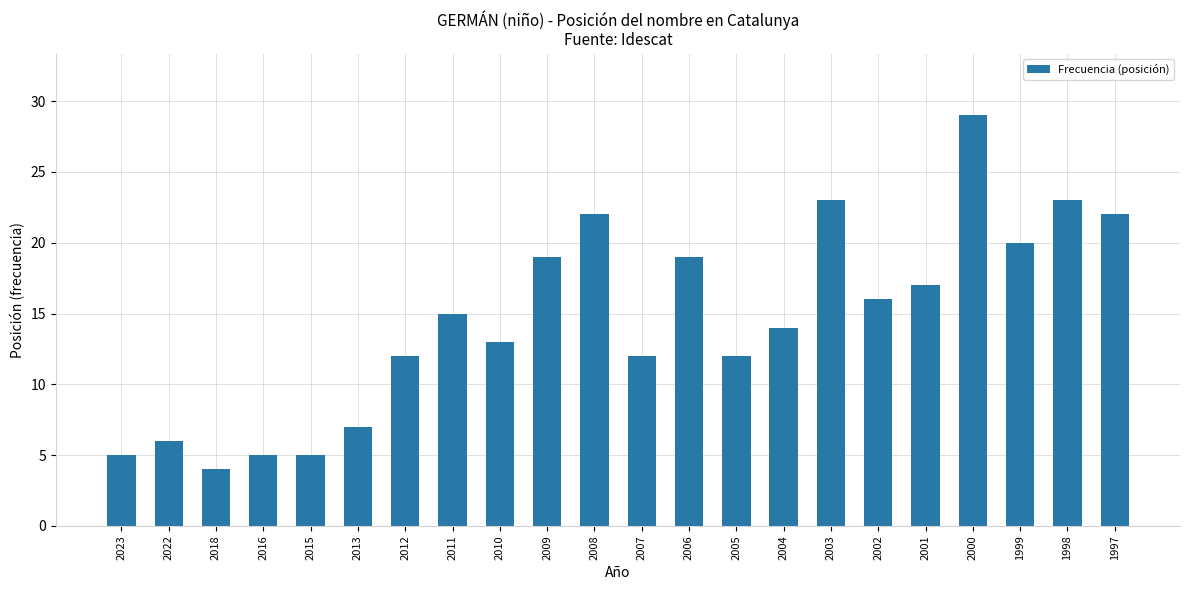

How many values are below 15?

11